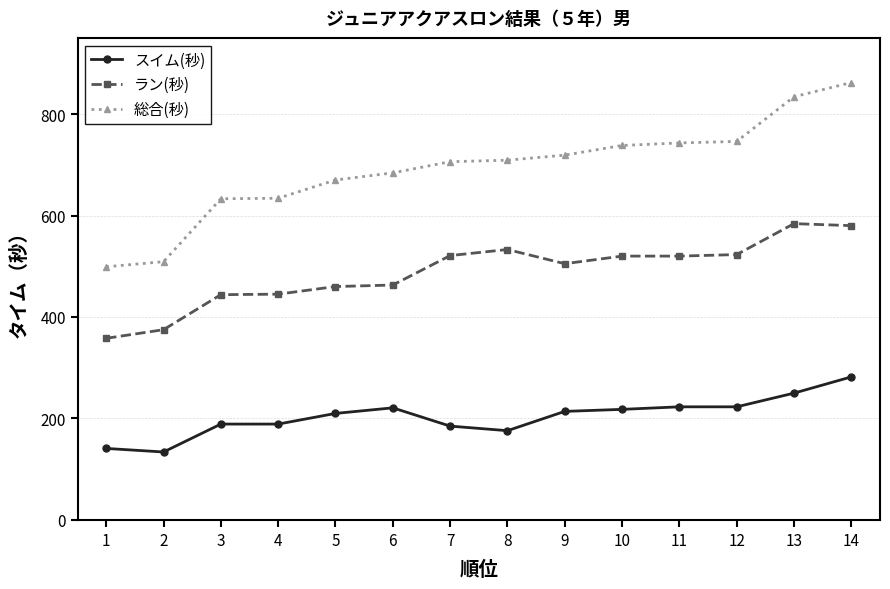

What is the sum of the スイム(秒) values at 4 and 8?

365